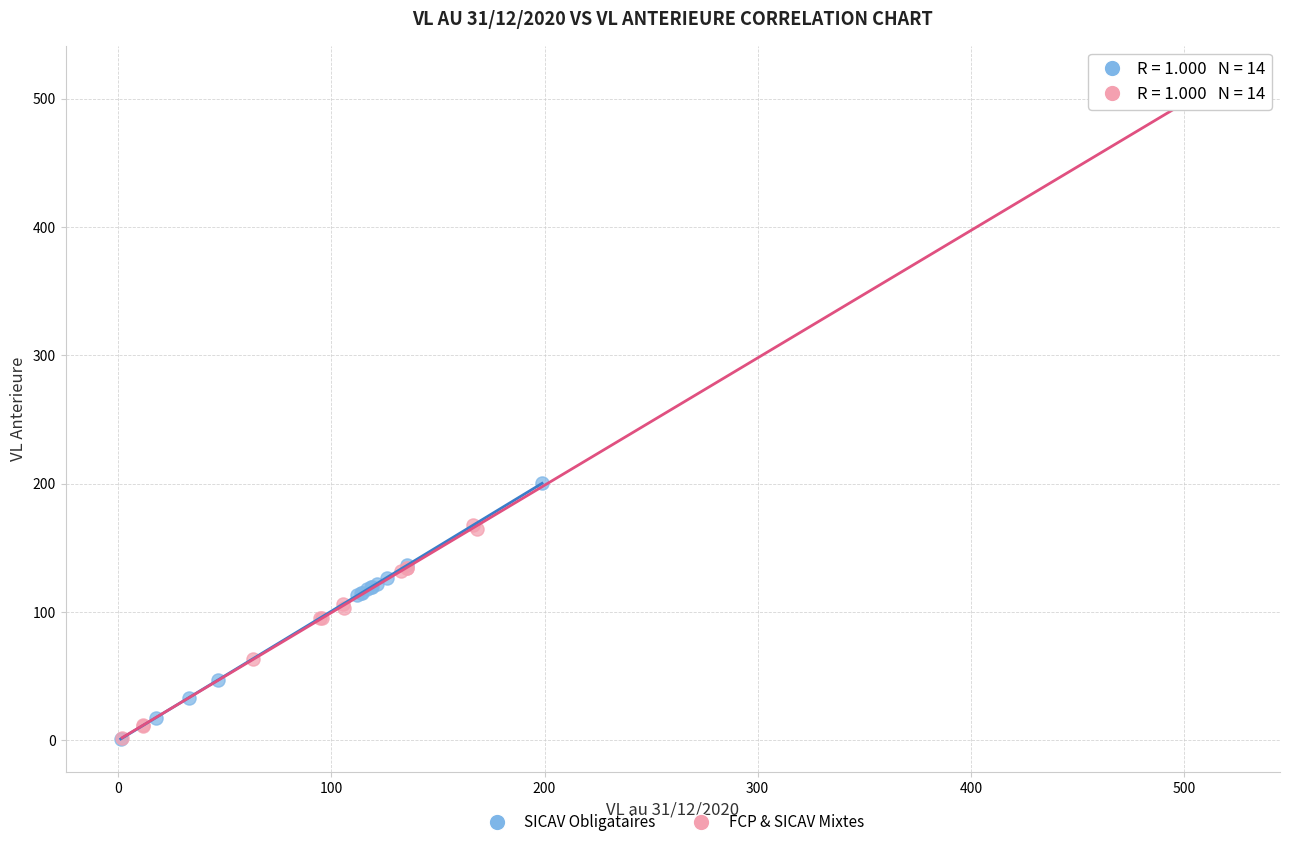

Which series contains the highest Y value?

FCP & SICAV Mixtes